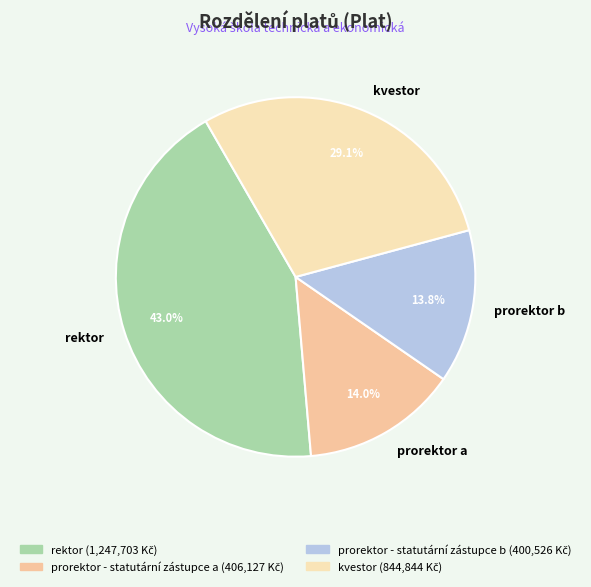

Is prorektor a the majority of the pie?

No